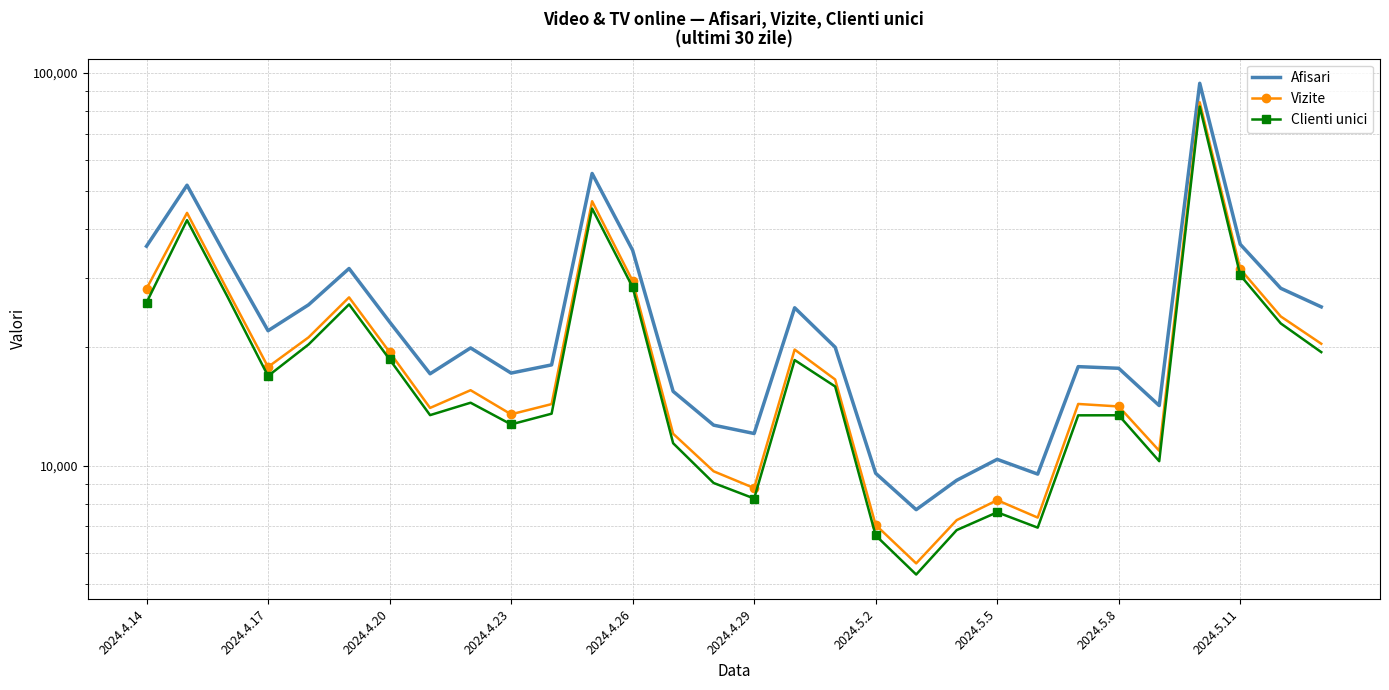

What are all the series names shown in the legend?

Afisari, Vizite, Clienti unici